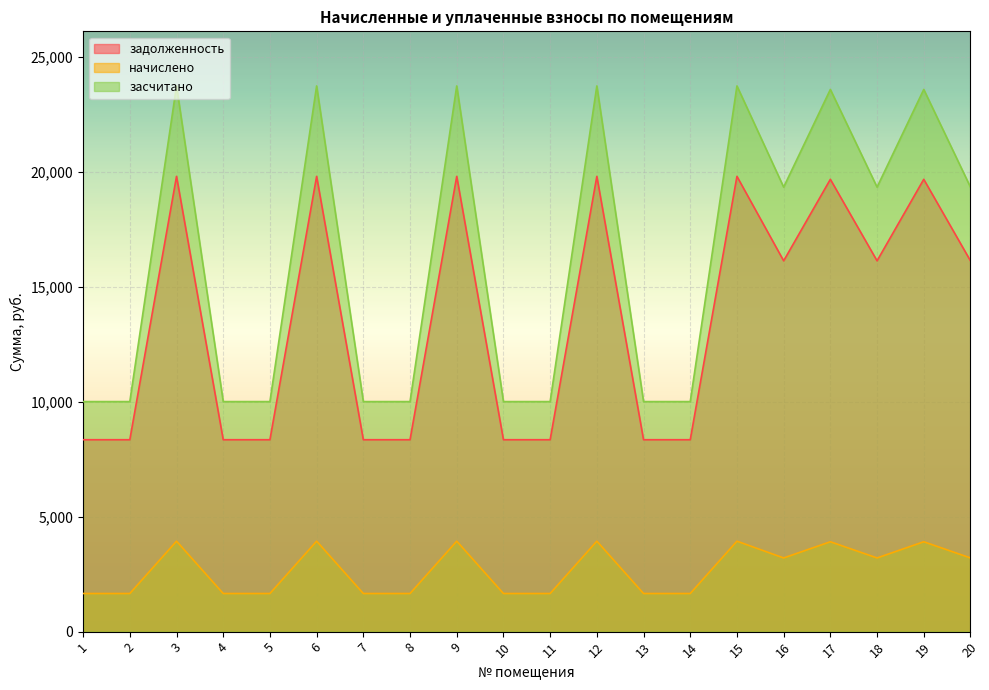

List the labels in order of начислено value, smallest first.

1, 2, 4, 5, 7, 8, 10, 11, 13, 14, 16, 18, 20, 17, 19, 3, 6, 9, 12, 15